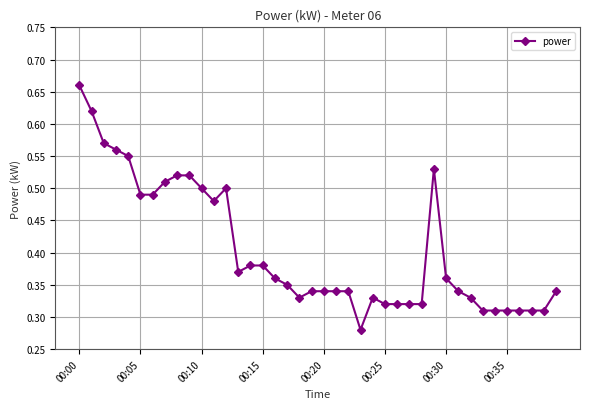

Count the values in the range 0 to 1.

40